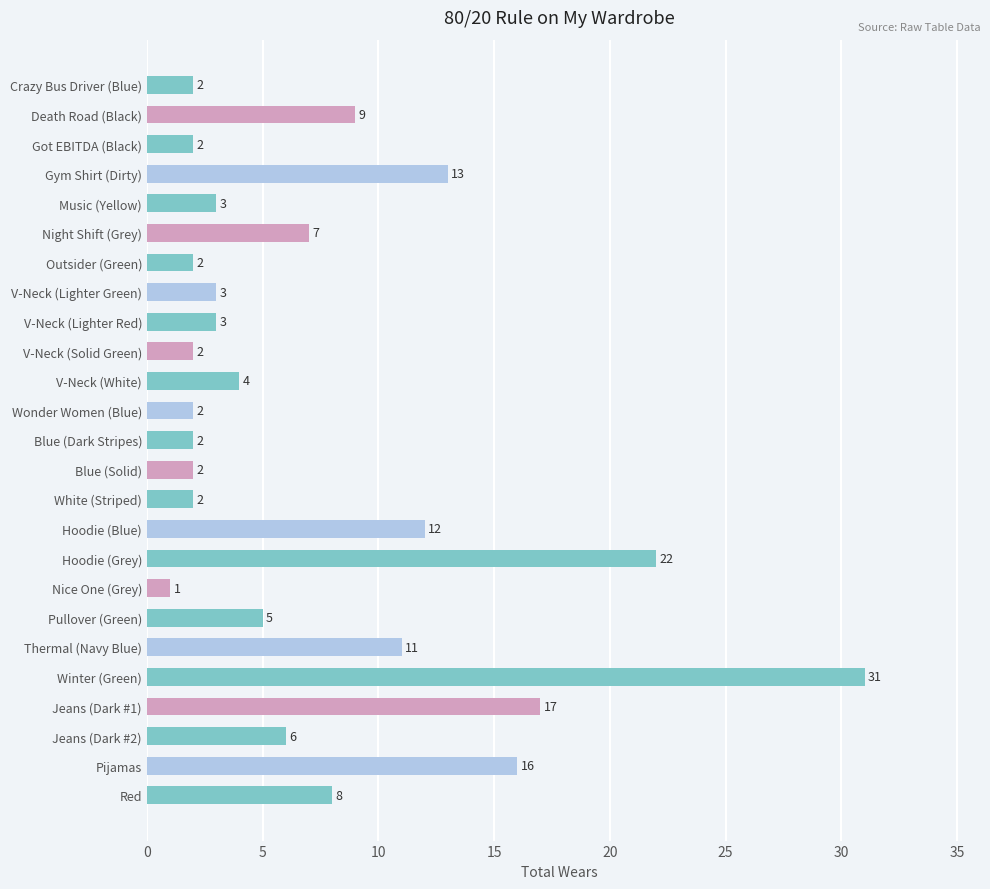

What is the label of the 14th bar from the bottom?

Wonder Women (Blue)